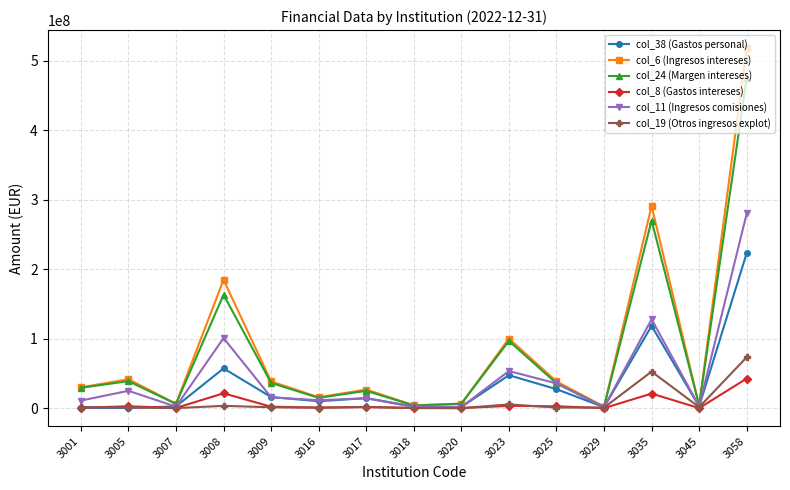

The col_19 (Otros ingresos explot) series shows 5437458 at 3023. True or false?

True